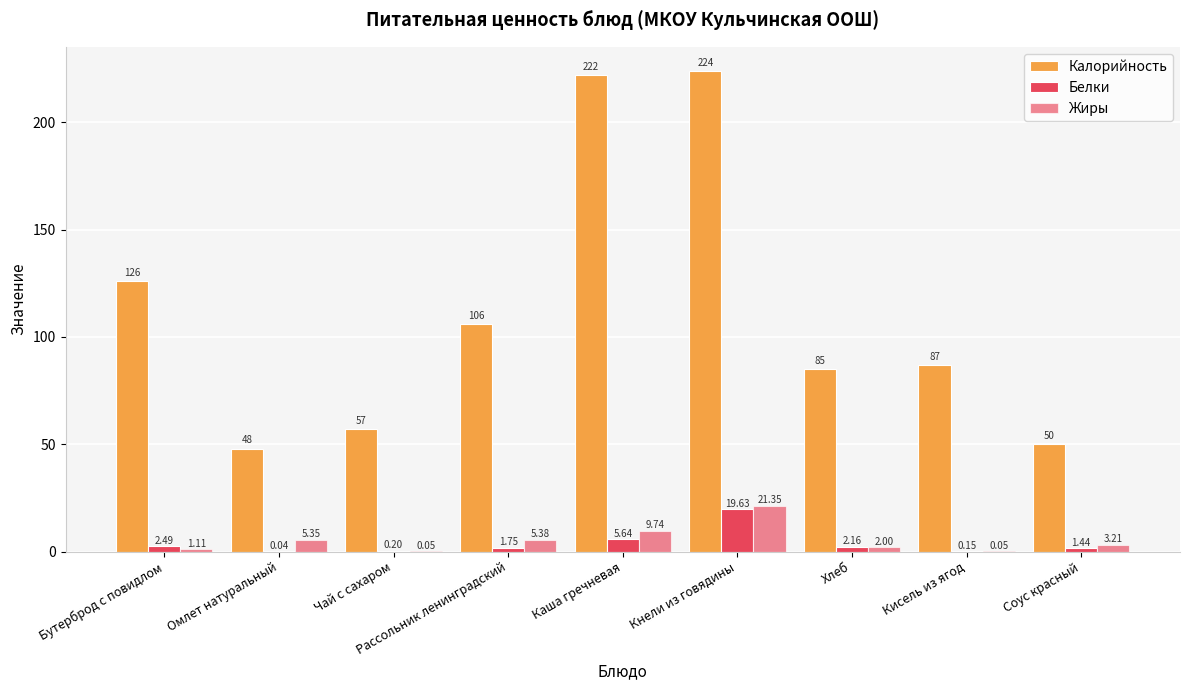

How many data points does each series have?

9